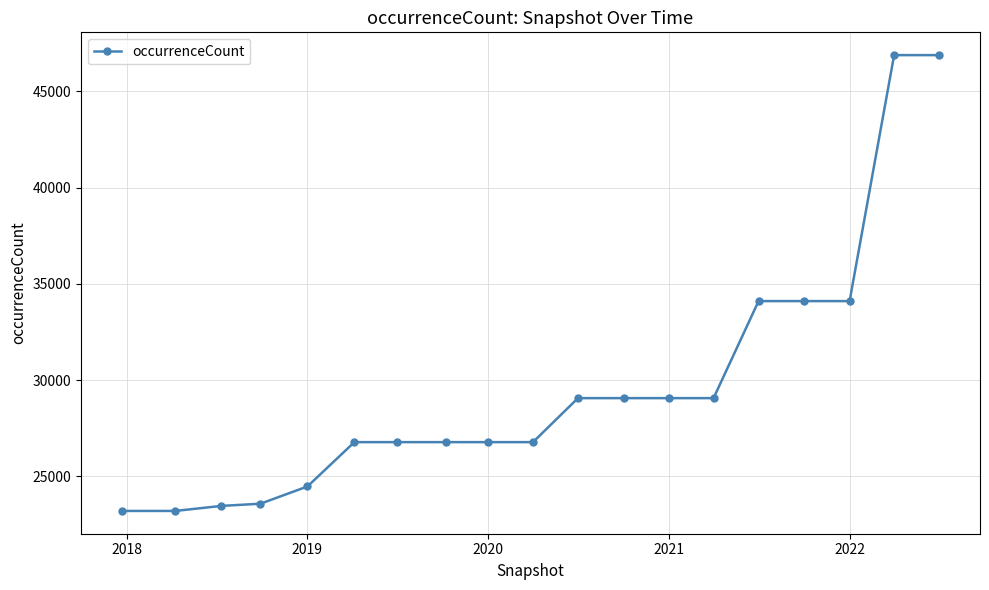

What is the difference between the maximum and minimum values?

23684